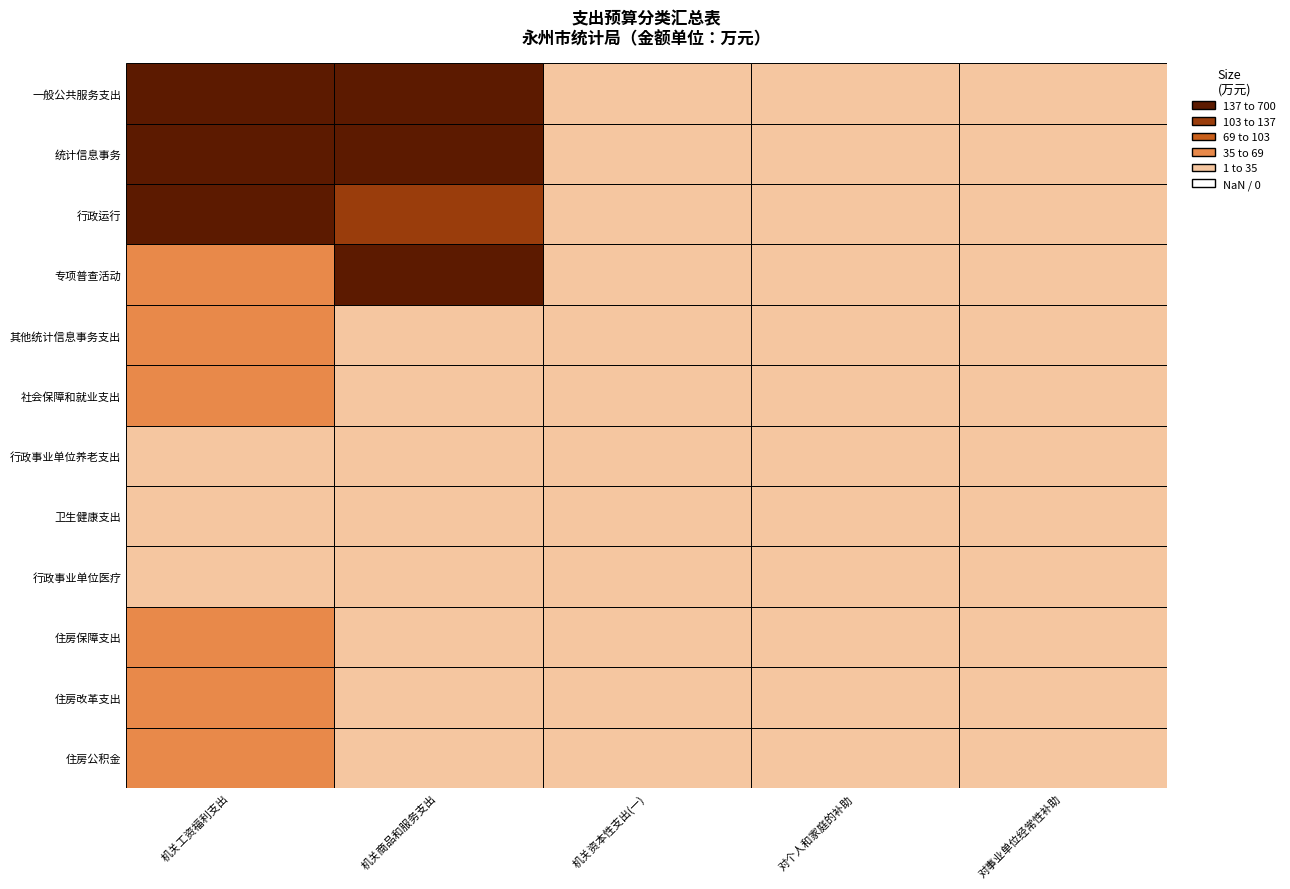

What is the approximate value of 机关工资福利支出 at 11?

66.5